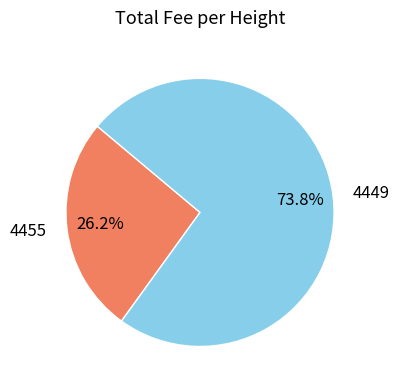

Count the number of slices in the pie.

2